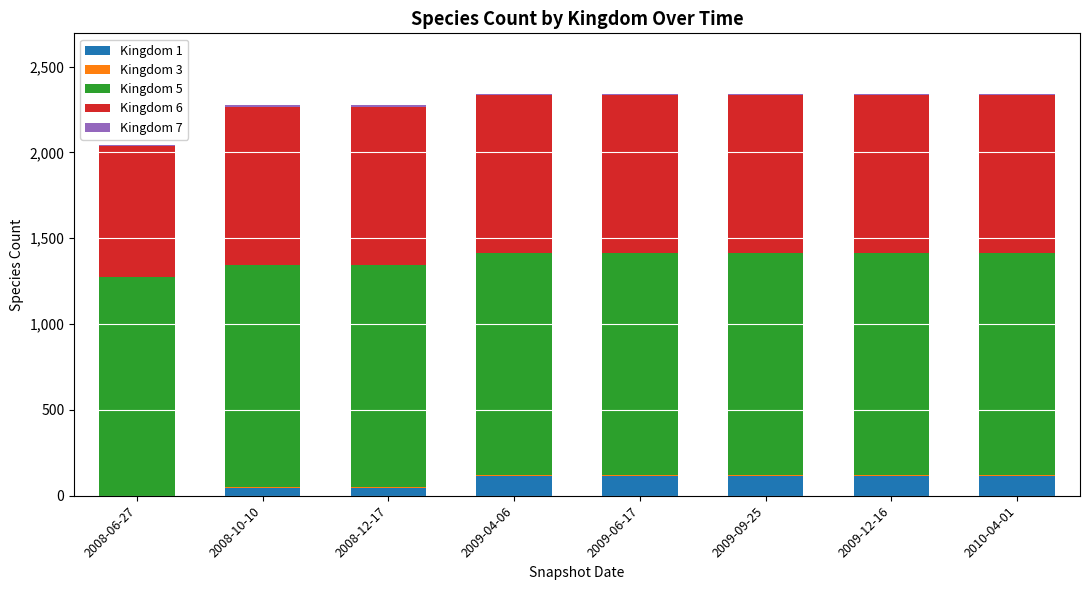

What is the label of the 1st bar from the right?

2010-04-01